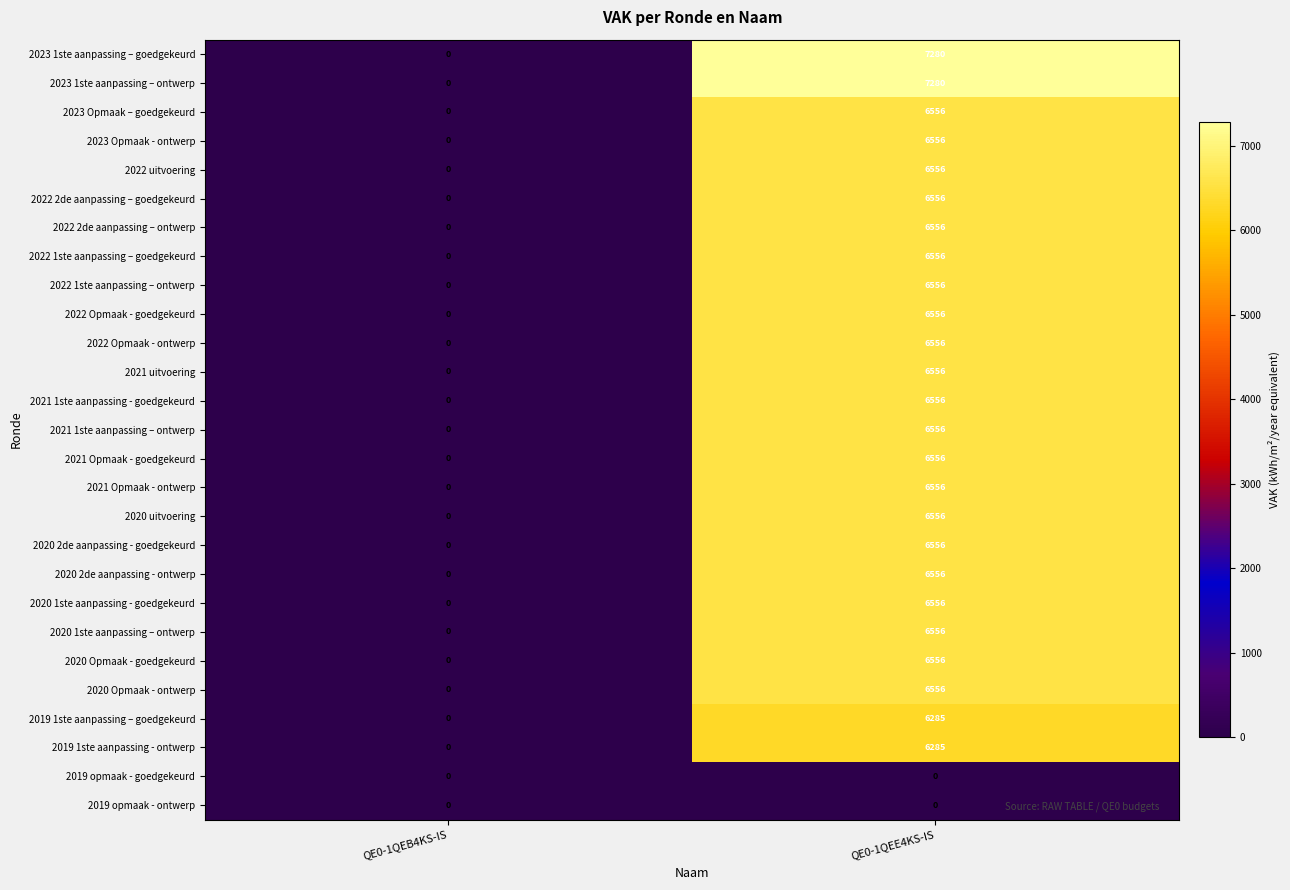

Rank the categories by 2022 1ste aanpassing – goedgekeurd value from lowest to highest.

QE0-1QEB4KS-IS, QE0-1QEE4KS-IS